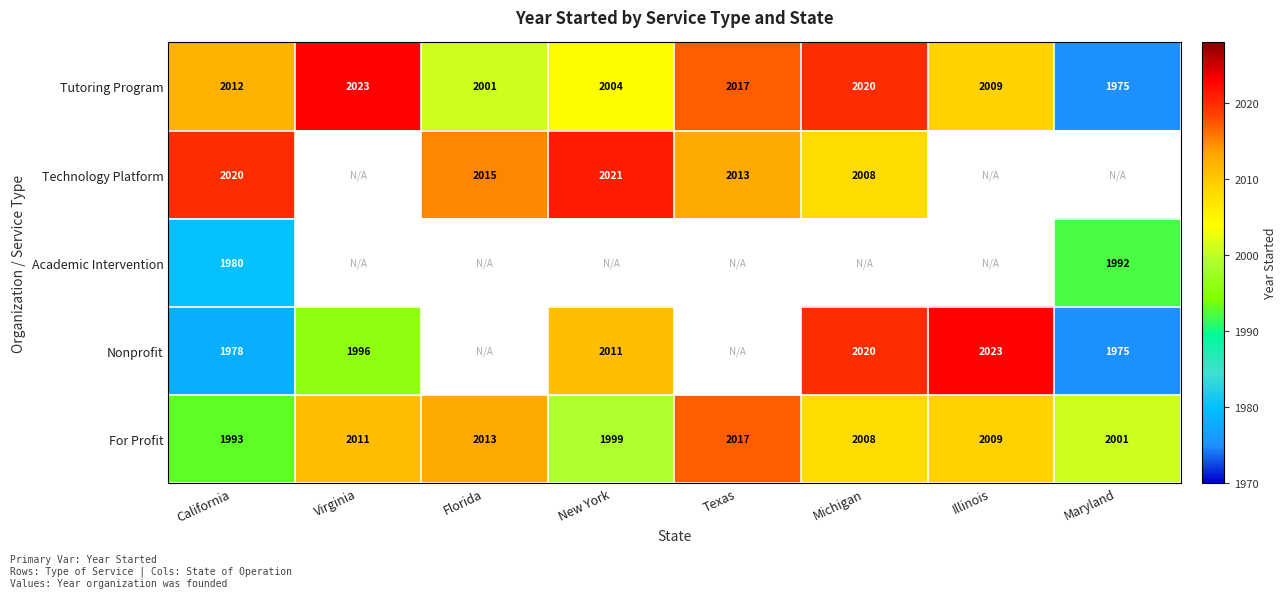

Which label corresponds to the smallest value in the chart?

Maryland